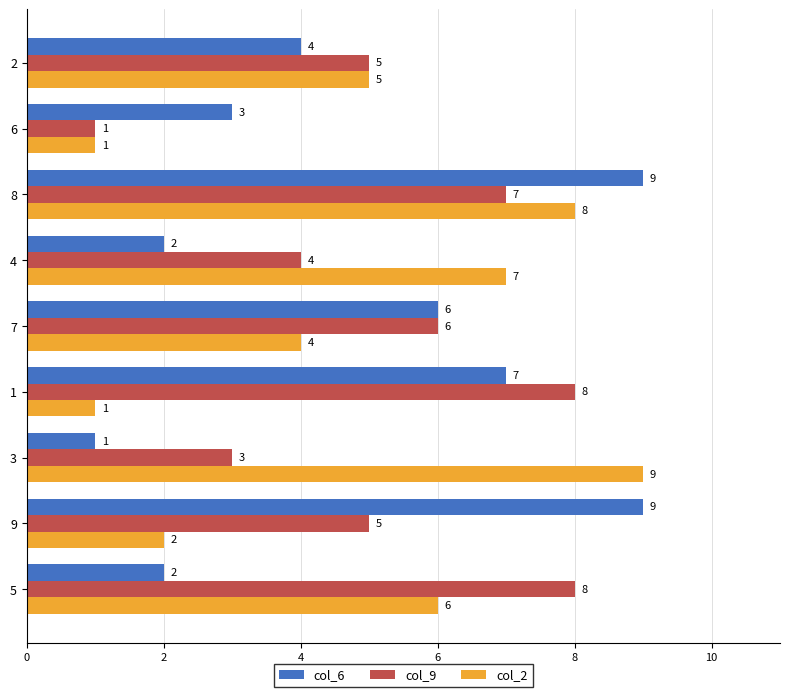

Where is col_9 nearest to the value 4?

4